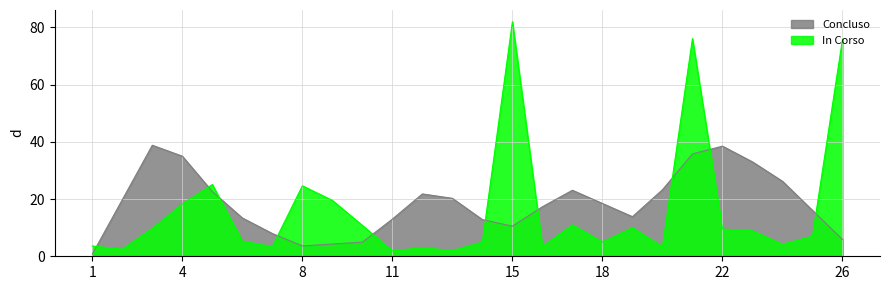

What is the highest value of the In Corso series?

82.0